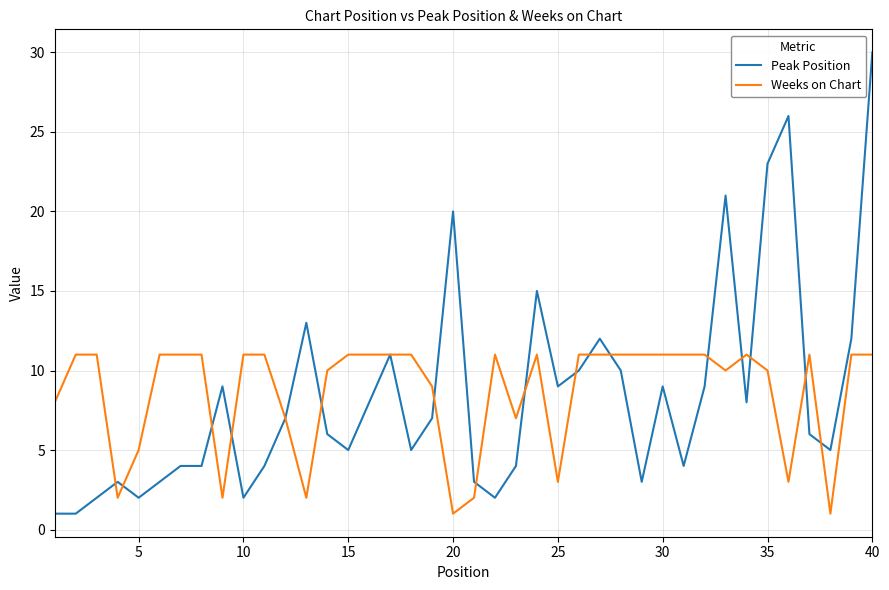

List the series in order of their peak value, lowest first.

Weeks on Chart, Peak Position